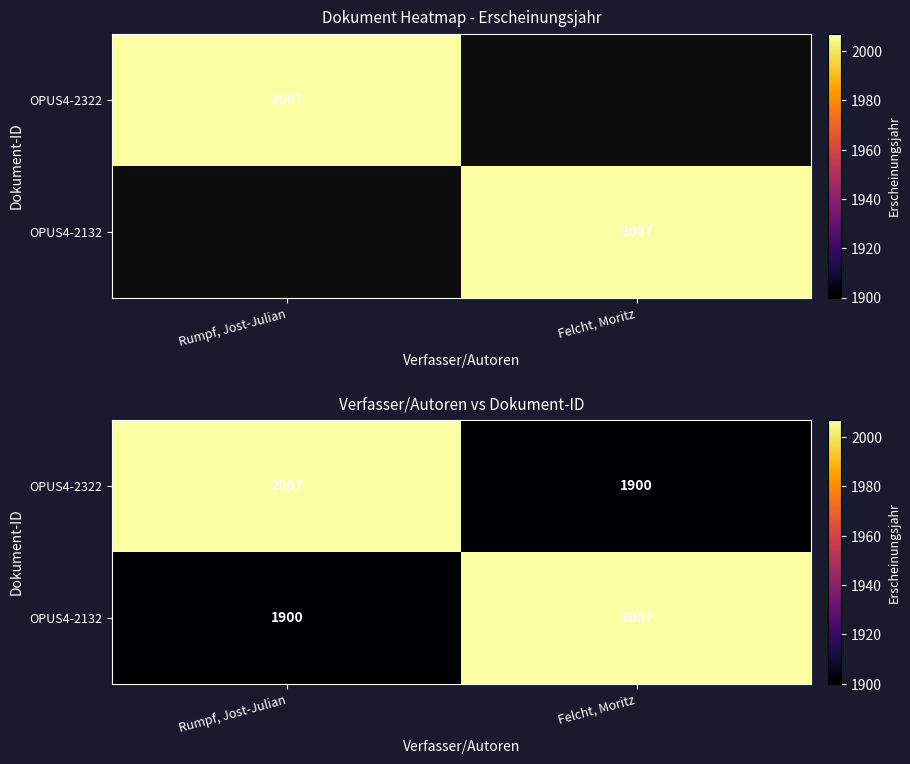

How many values in the OPUS4-2132 series are below 2007?

1